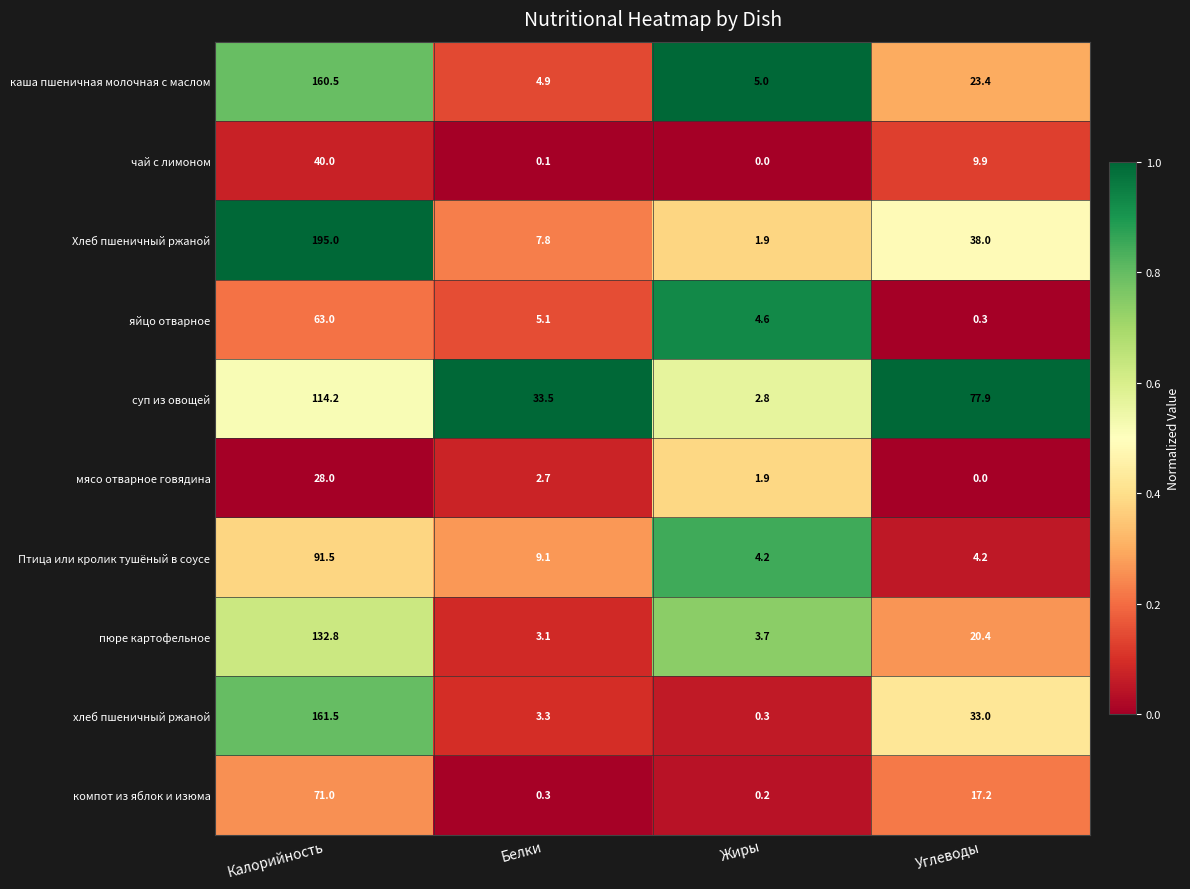

The яйцо отварное series shows 4.6 at Жиры. True or false?

True